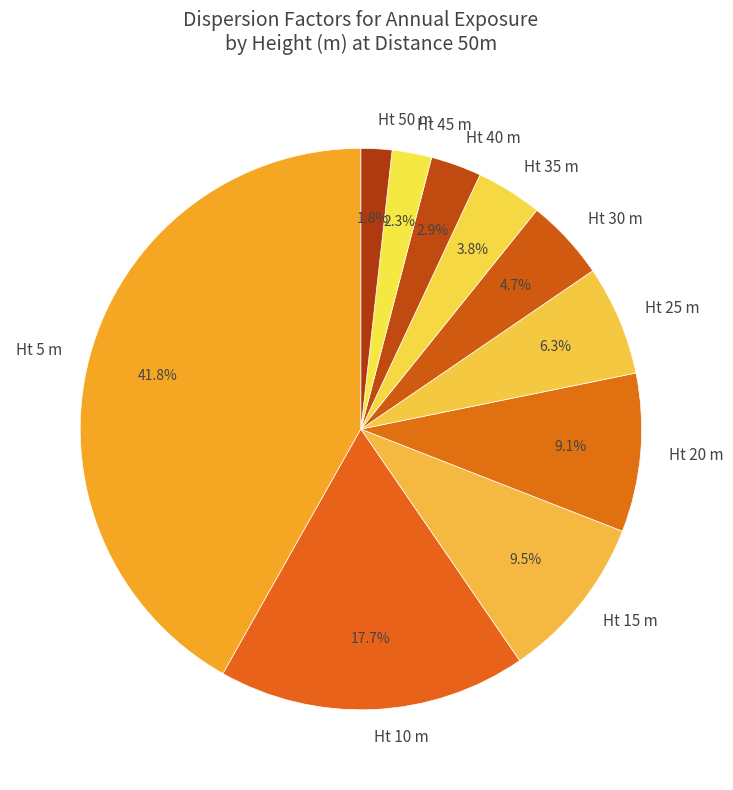

What is the smallest slice in the pie chart?

Ht 50 m